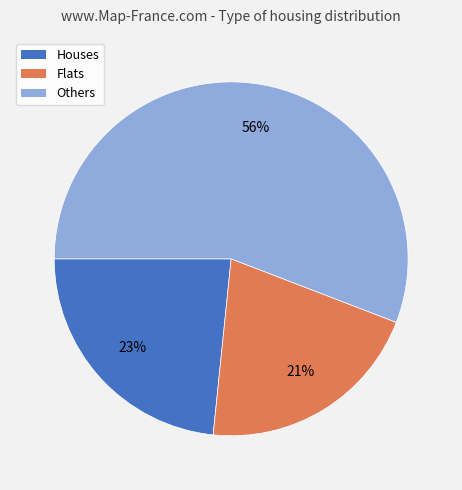

To the nearest percent, what is the average slice percentage?

33%